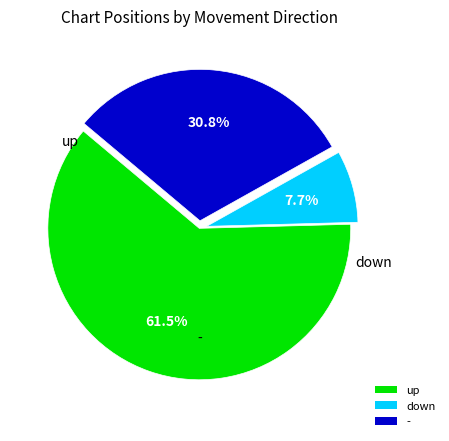

Count the number of slices in the pie.

3